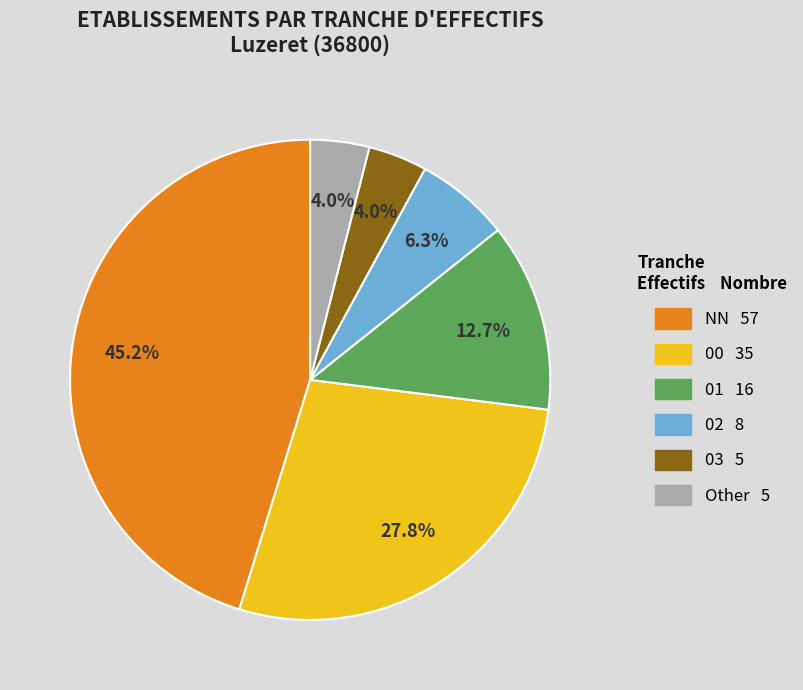

How many segments does this pie chart have?

6